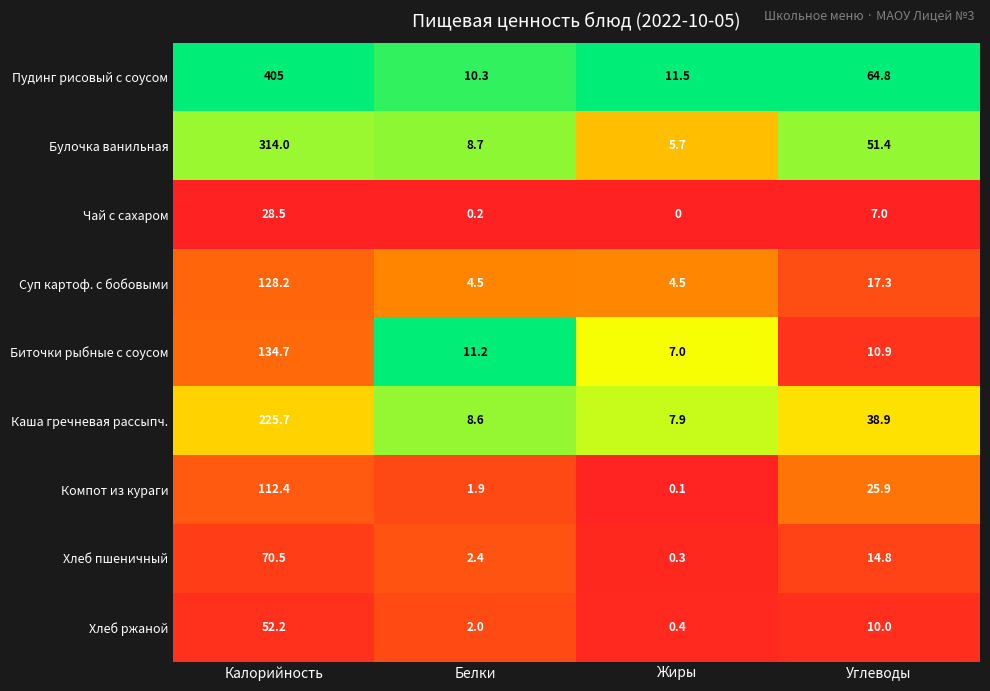

List the series in order of their peak value, highest first.

Пудинг рисовый с соусом, Булочка ванильная, Каша гречневая рассыпч., Биточки рыбные с соусом, Суп картоф. с бобовыми, Компот из кураги, Хлеб пшеничный, Хлеб ржаной, Чай с сахаром